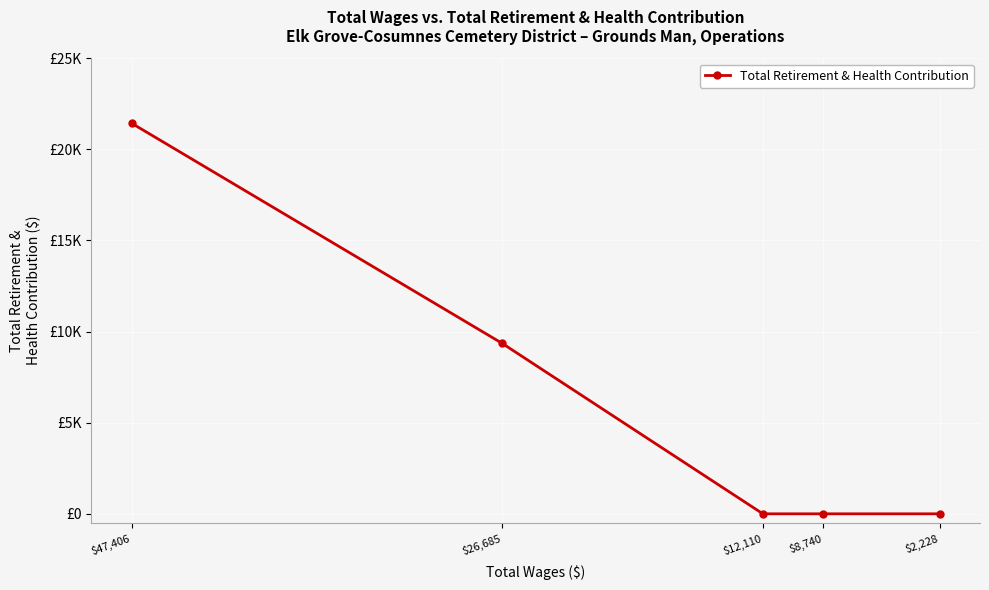

What is the difference between the maximum and minimum values?

21432